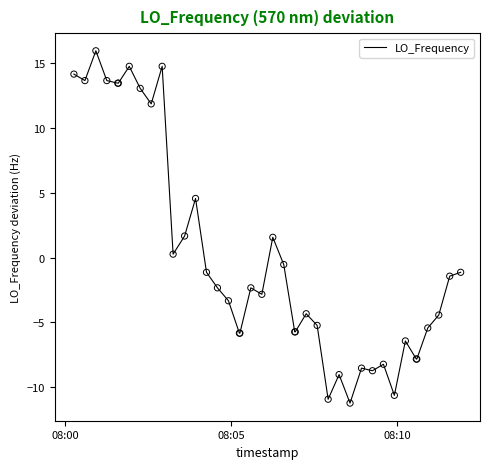

What is the minimum value shown in the chart?

-11.2